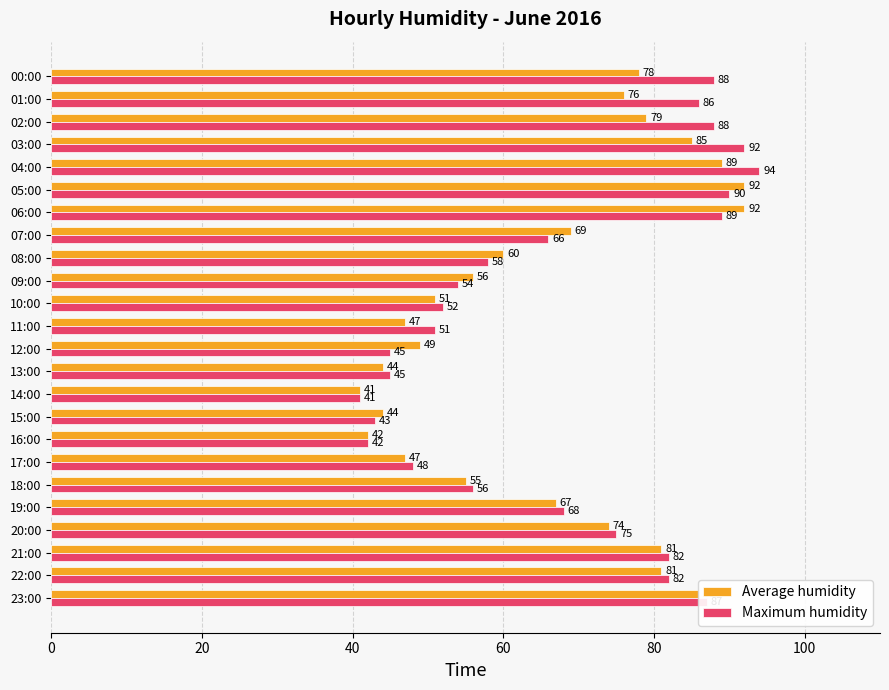

At 23:00, list the series in order from smallest to largest.

Average humidity, Maximum humidity